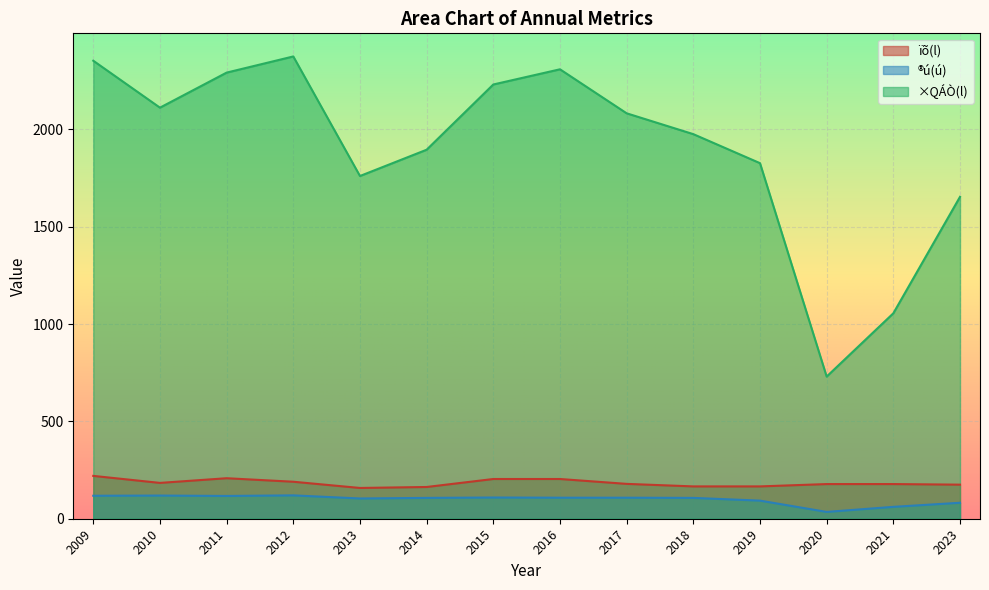

Reading left to right, list all the values displayed in this chart.

ïõ(l): 220	184	208	190	158	163	204	204	179	166	166	178	178	175
®ú(ú): 118	119	117	120	104	107	109	108	108	107	93	35	61	82
×QÁÒ(l): 2352	2111	2291	2374	1760	1895	2230	2308	2082	1975	1826	730	1055	1653